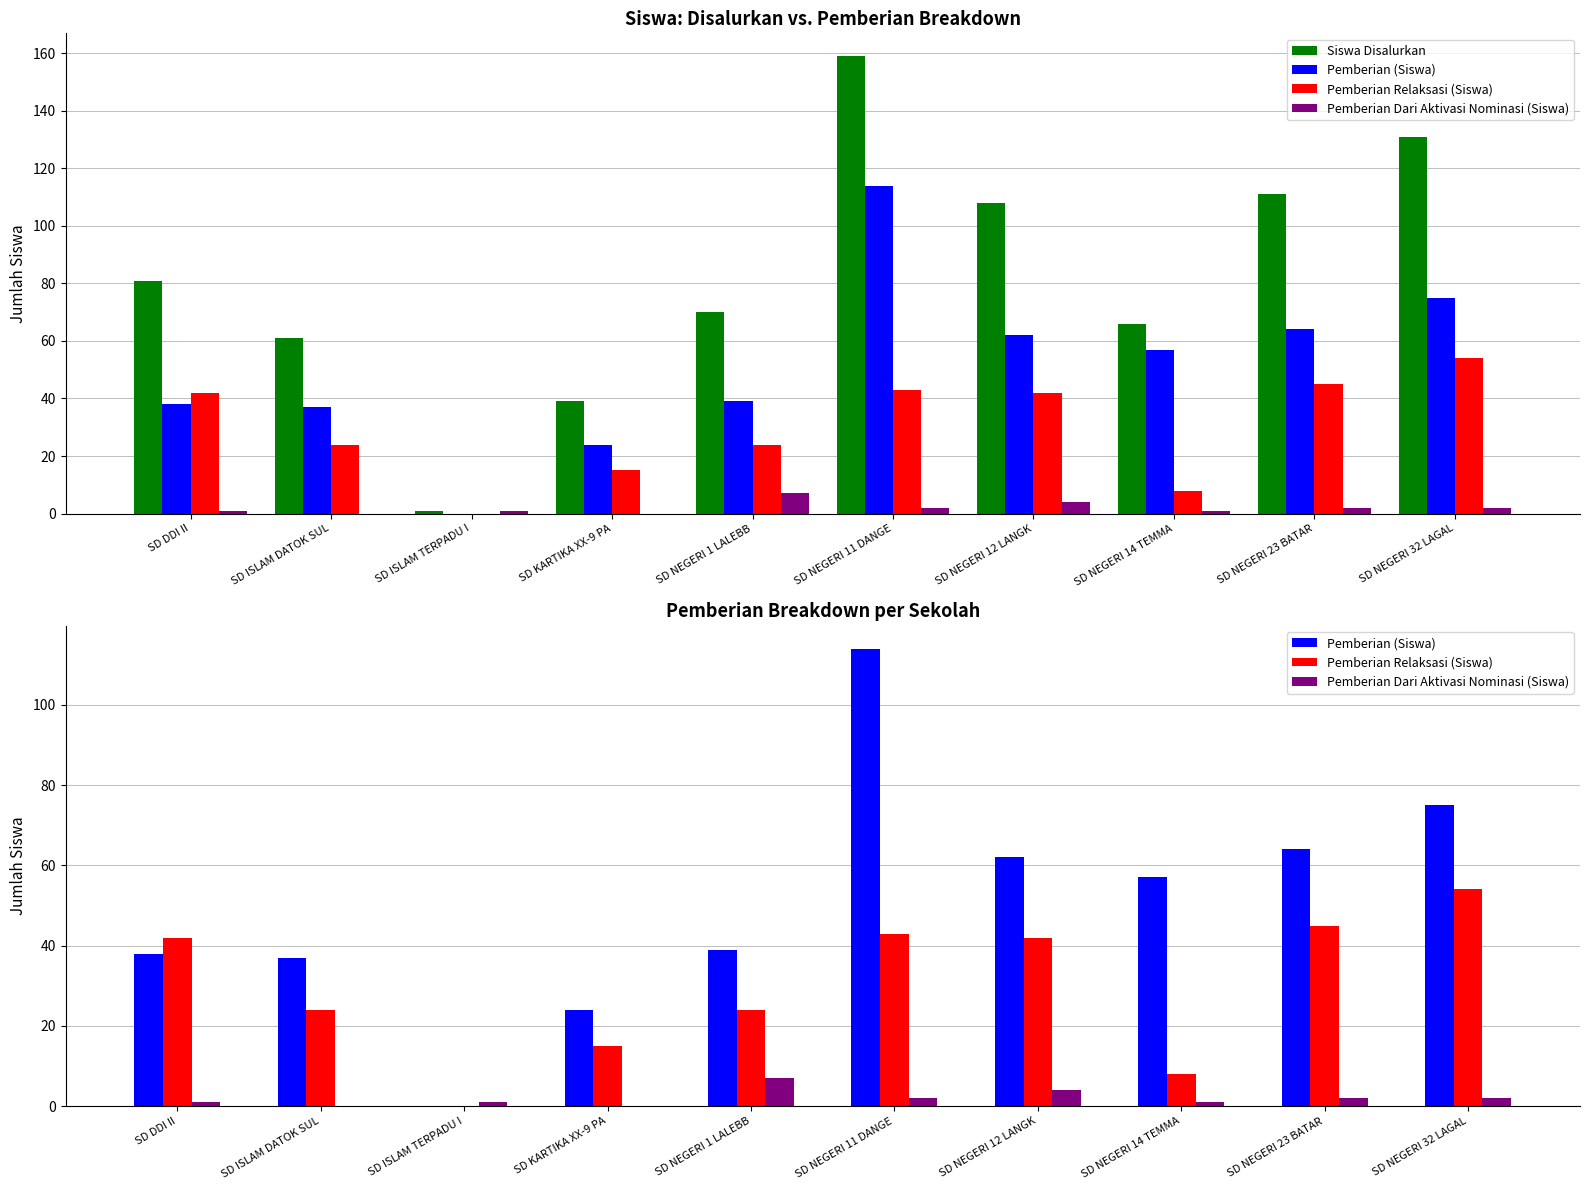

Which series has the largest total across all categories?

Siswa Disalurkan